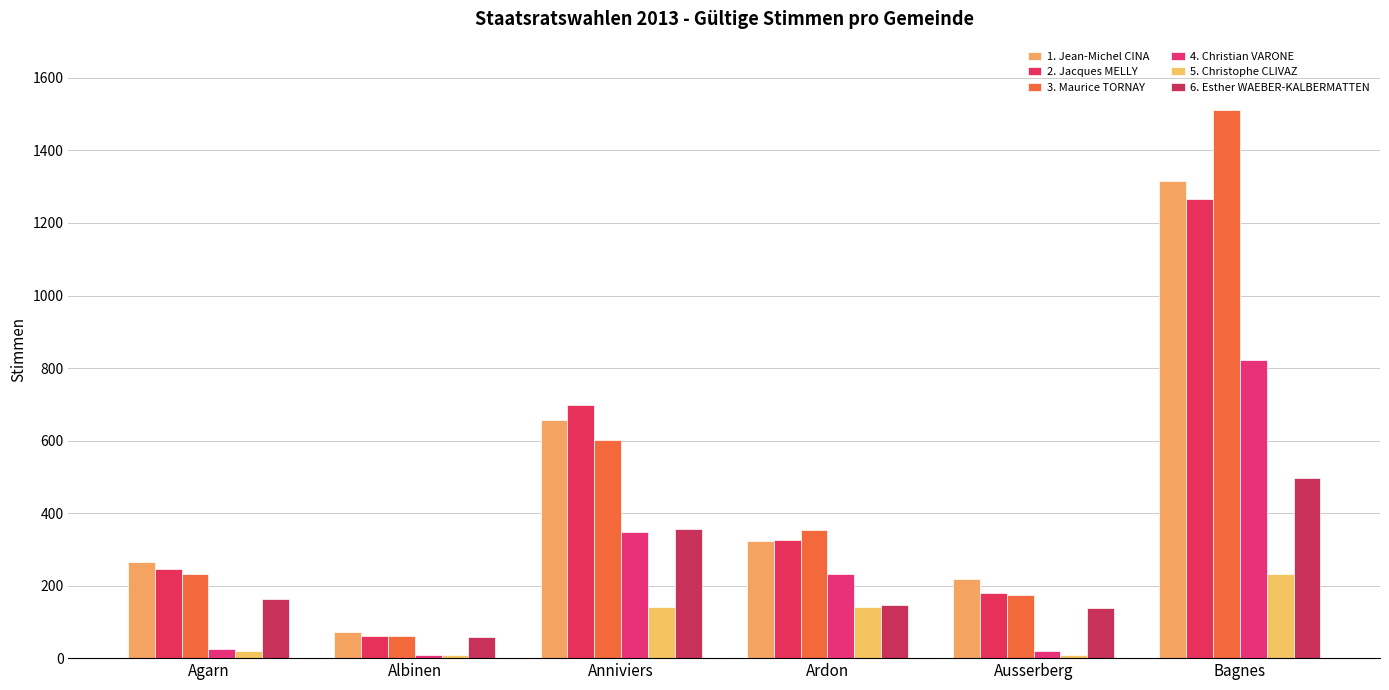

What is the value of the 4. Christian VARONE bar at the 2nd from the left?

8